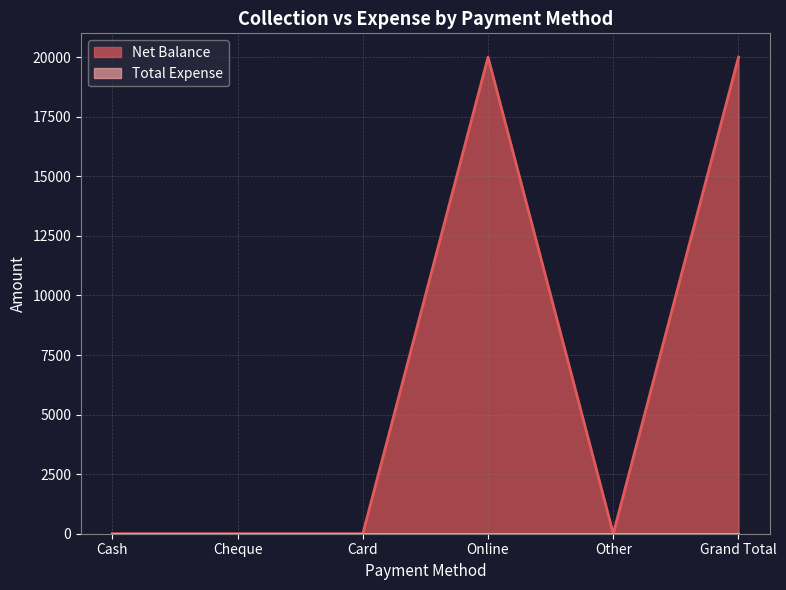

Rank the categories by value from highest to lowest.

Online, Grand Total, Cash, Cheque, Card, Other